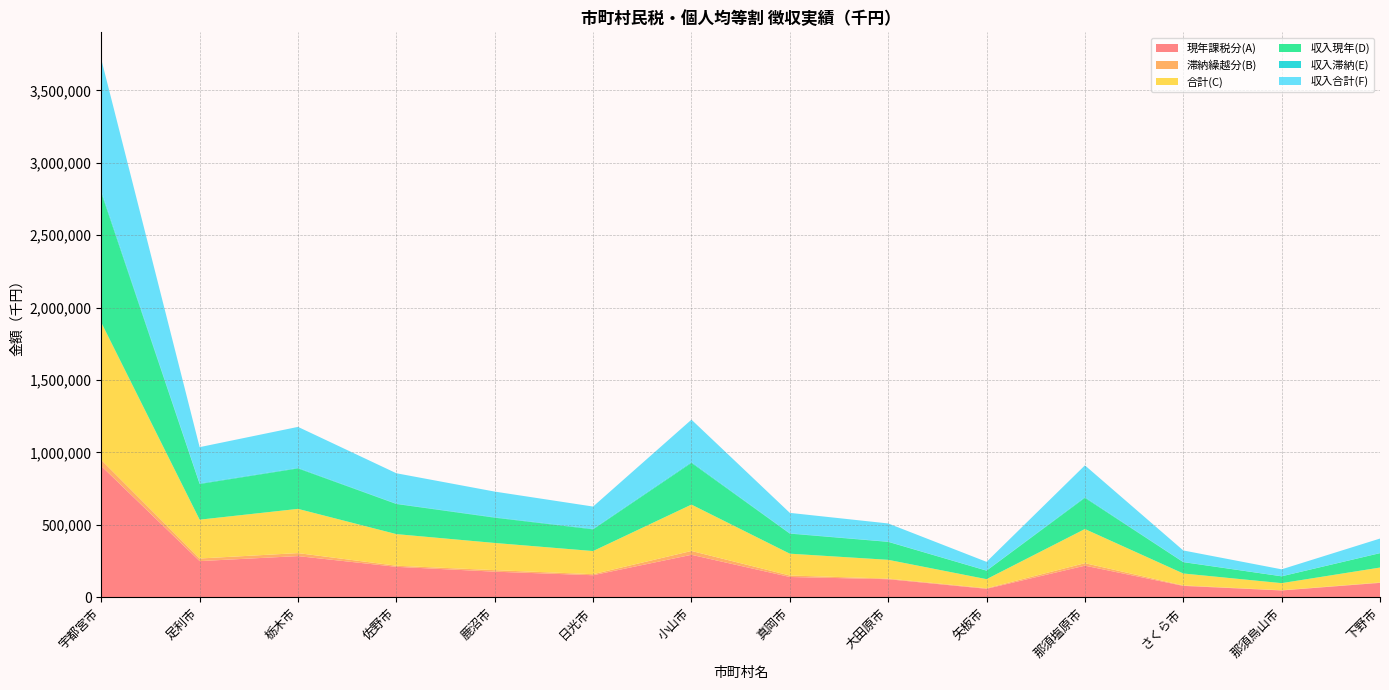

Reading right to left, extract all data points from this chart.

現年課税分(A): 下野市=99986	那須烏山市=47506	さくら市=79186	那須塩原市=218637	矢板市=58929	大田原市=125164	真岡市=140526	小山市=293669	日光市=152639	鹿沼市=177237	佐野市=210651	栃木市=284718	足利市=250242	宇都宮市=906712
滞納繰越分(B): 下野市=2816	那須烏山市=1473	さくら市=3127	那須塩原市=17167	矢板市=3809	大田原市=4338	真岡市=10173	小山市=26499	日光市=7162	鹿沼市=10443	佐野市=7596	栃木市=20662	足利市=17855	宇都宮市=41839
合計(C): 下野市=102802	那須烏山市=48979	さくら市=82313	那須塩原市=235804	矢板市=62738	大田原市=129502	真岡市=150699	小山市=320168	日光市=159801	鹿沼市=187680	佐野市=218247	栃木市=305380	足利市=268097	宇都宮市=948551
収入現年(D): 下野市=99281	那須烏山市=47092	さくら市=78208	那須塩原市=214955	矢板市=58543	大田原市=123895	真岡市=138483	小山市=287760	日光市=149612	鹿沼市=174499	佐野市=207843	栃木市=279199	足利市=246218	宇都宮市=896350
収入滞納(E): 下野市=815	那須烏山市=618	さくら市=1317	那須塩原市=4807	矢板市=1268	大田原市=1650	真岡市=2390	小山市=5404	日光市=3965	鹿沼市=2852	佐野市=2244	栃木市=3812	足利市=4170	宇都宮市=12614
収入合計(F): 下野市=100096	那須烏山市=47710	さくら市=79525	那須塩原市=219762	矢板市=59811	大田原市=125545	真岡市=140873	小山市=293164	日光市=153577	鹿沼市=177351	佐野市=210087	栃木市=283011	足利市=250388	宇都宮市=908964